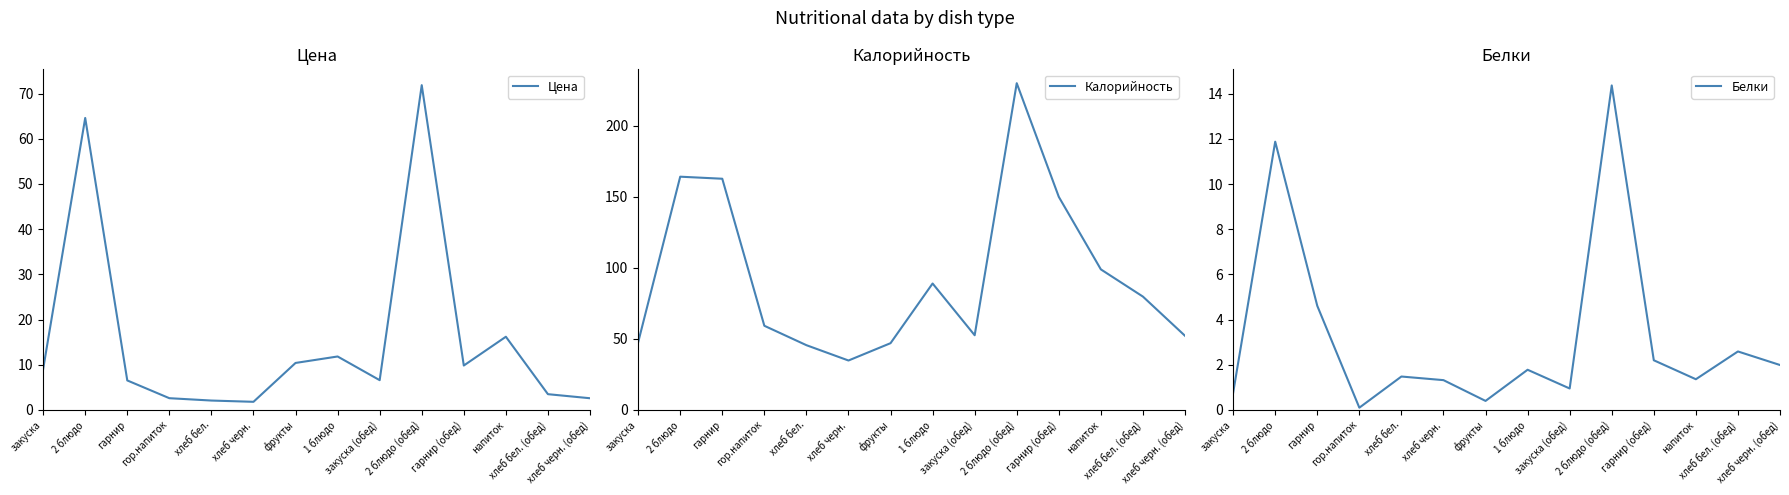

How many lines are shown in the chart?

3